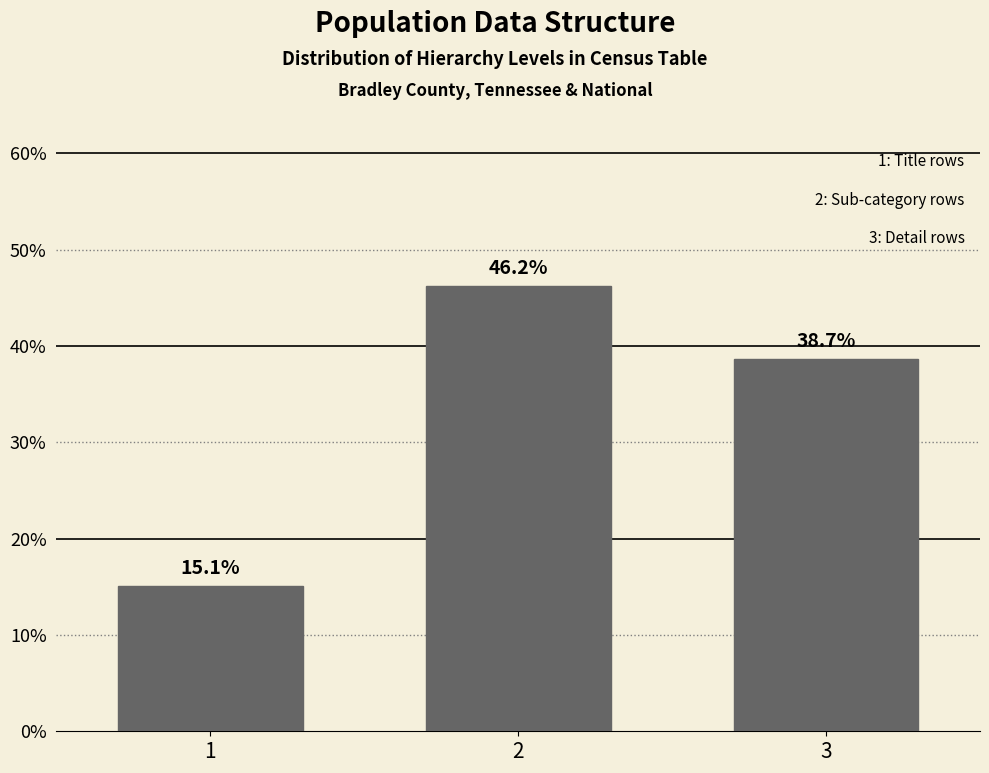

Reading left to right, what are all the values shown in this chart?

15.1	46.2	38.7